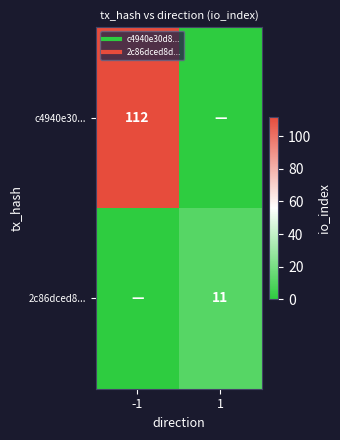

Rank the series by their maximum value, from lowest to highest.

2c86dced8..., c4940e30...